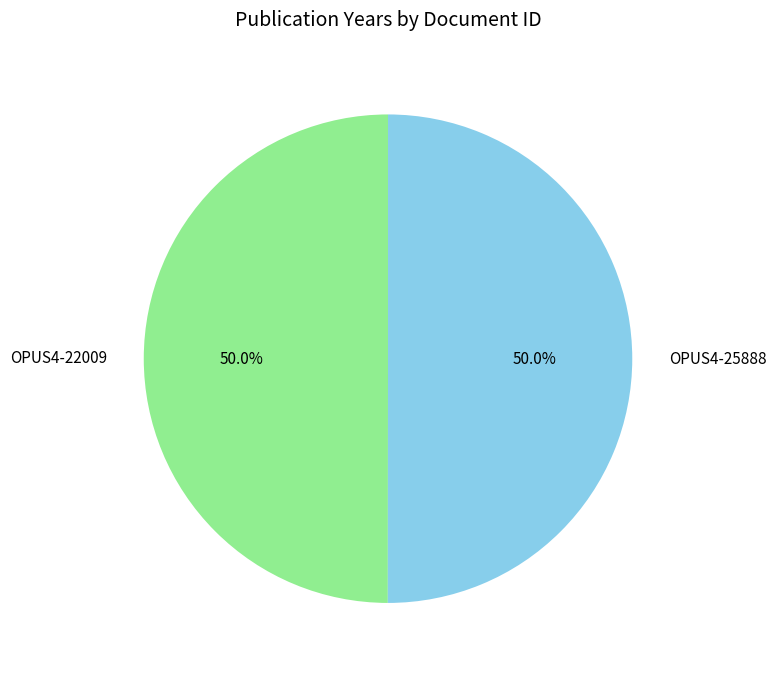

How many slices are in this pie chart?

2